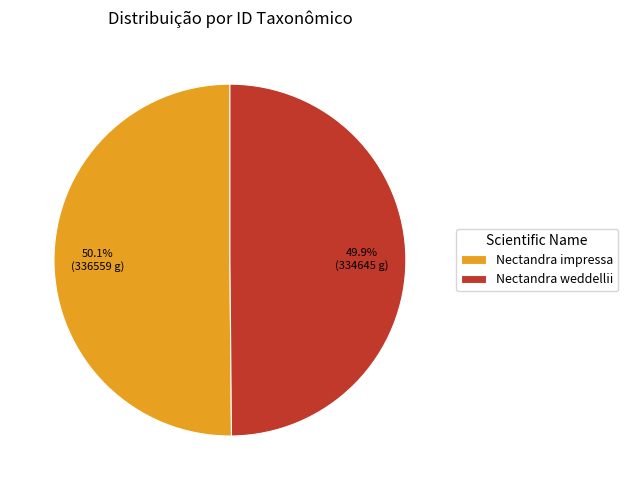

Approximately how many times larger is the value at Nectandra impressa compared to Nectandra weddellii?

1.0